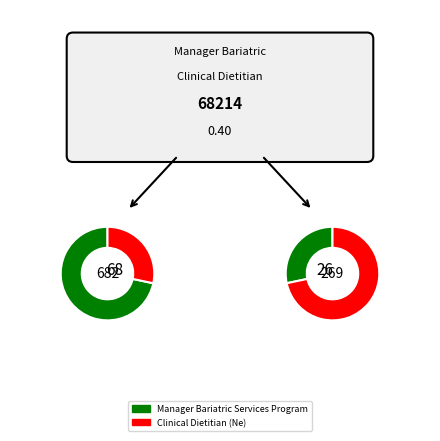

Is there any slice that represents more than half of the pie?

Yes